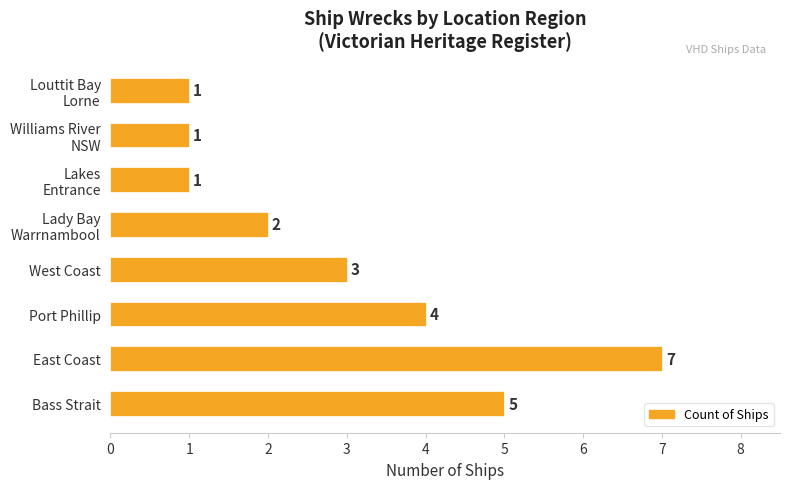

True or false: the data shows 3 at West Coast.

True